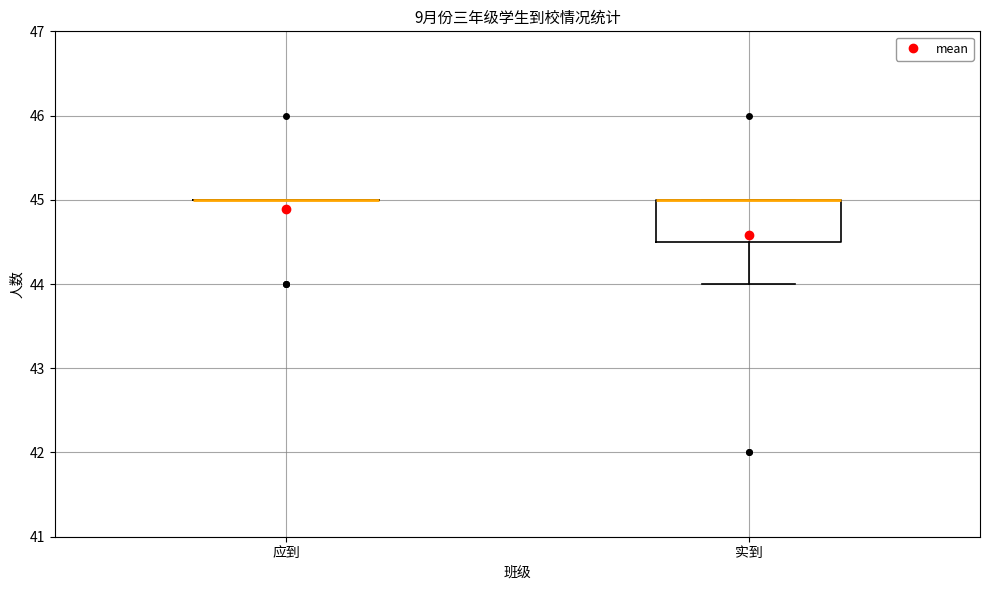

Reading left to right, read every box against the y-axis: the position of its median line, the range the box covers, and the ends of its whiskers. The values are not printed on the chart, so give them approximately, as read against the axis.

应到: box collapsed to a line at 45.0, whiskers 45.0 to 45.0
实到: median 45.0 (drawn on the box's upper edge), box 44.5 to 45.0, whiskers 44.0 to 45.0